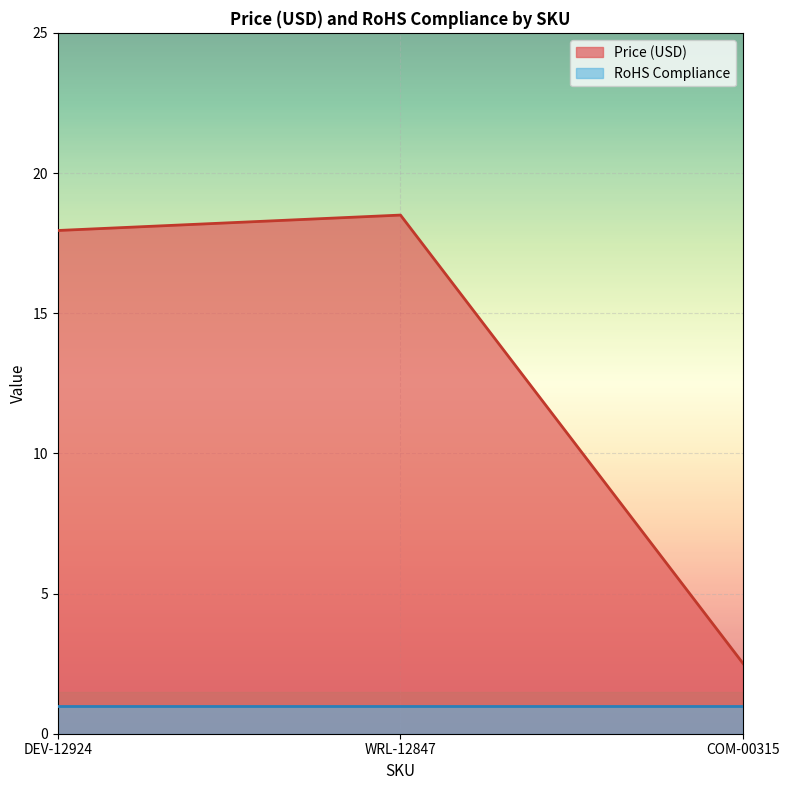

What is the value of the 1st point from the left?

17.9